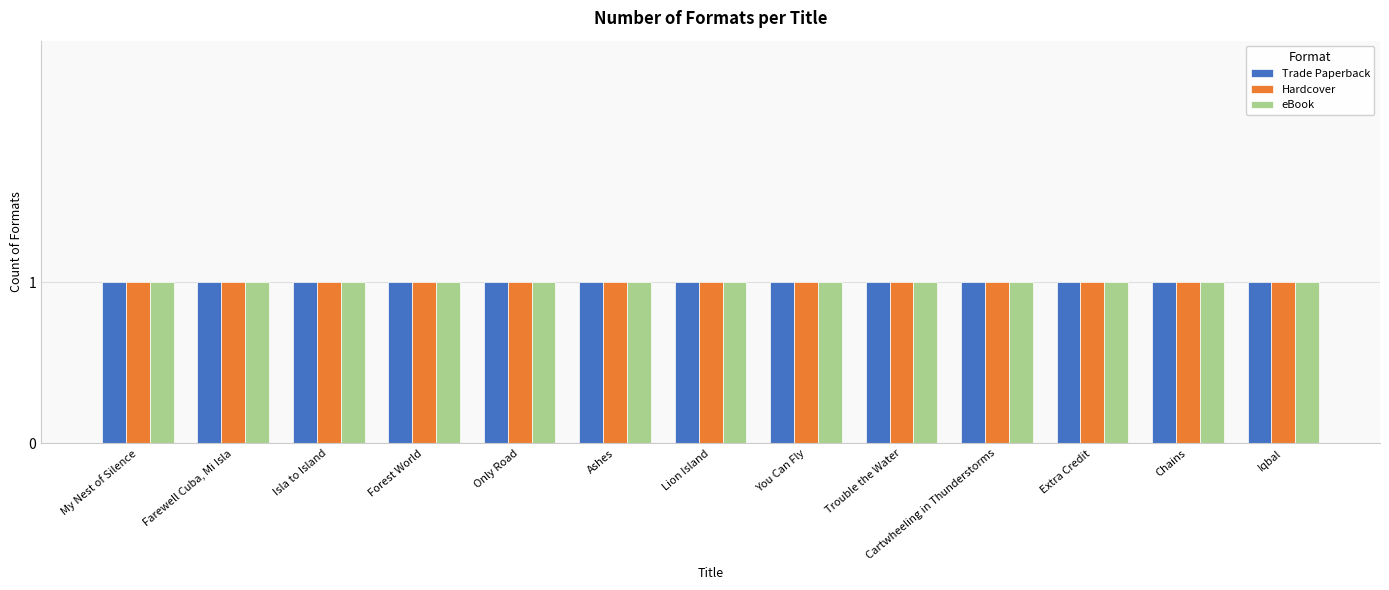

Rank the categories by value from highest to lowest.

Extra Credit, My Nest of Silence, Farewell Cuba, Mi Isla, Isla to Island, Forest World, Only Road, Ashes, Lion Island, You Can Fly, Trouble the Water, Cartwheeling in Thunderstorms, Chains, Iqbal